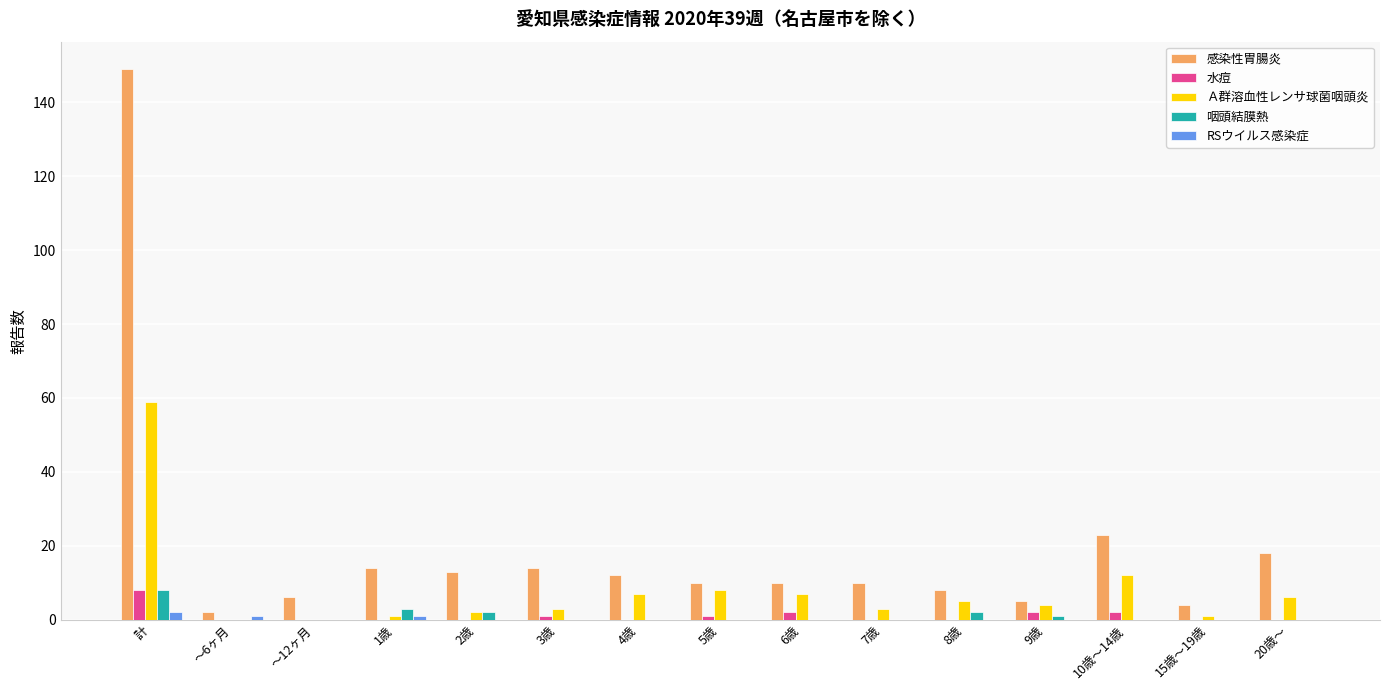

How many groups of bars are there?

15